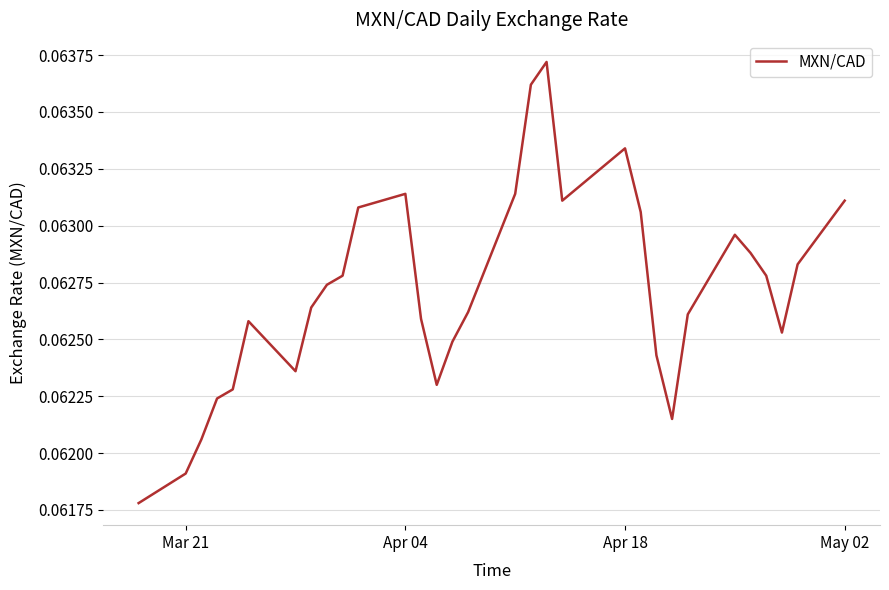

Does the chart display data point markers on the line(s)?

No